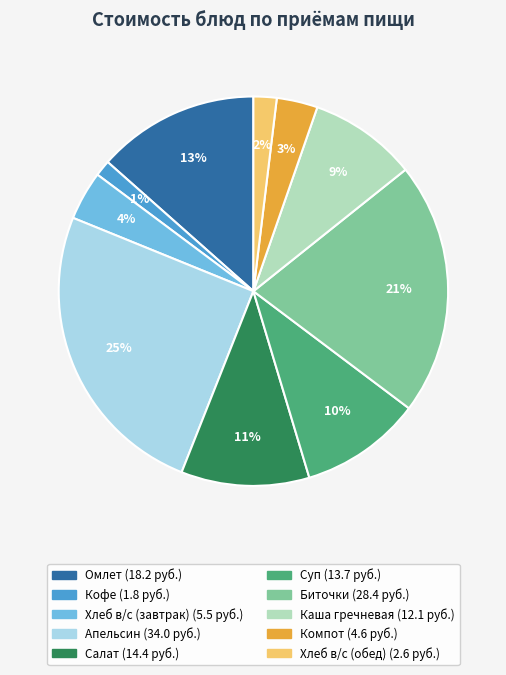

To the nearest percent, what is the average slice percentage?

10%